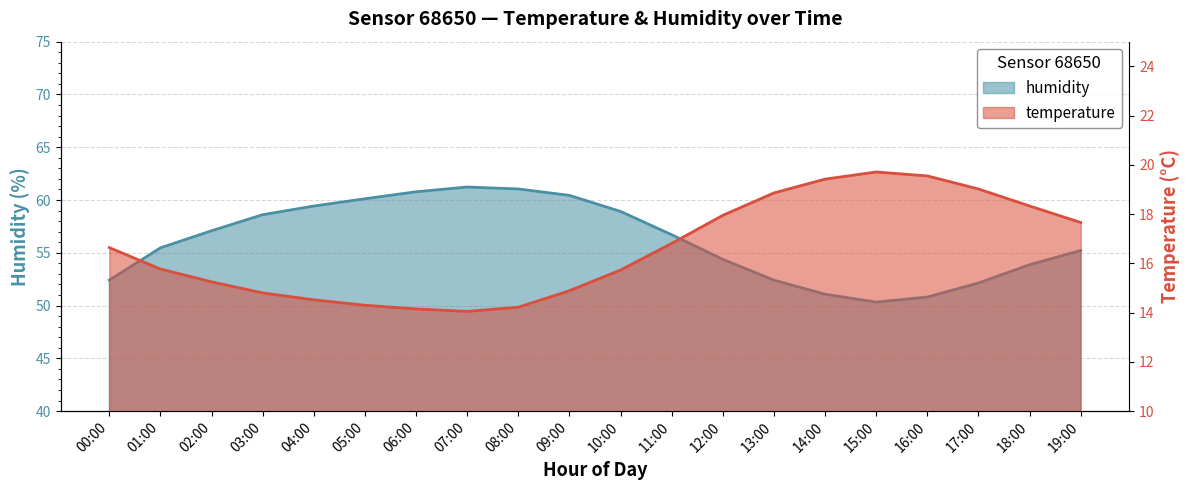

How many interior local peaks does the temperature series have?

1